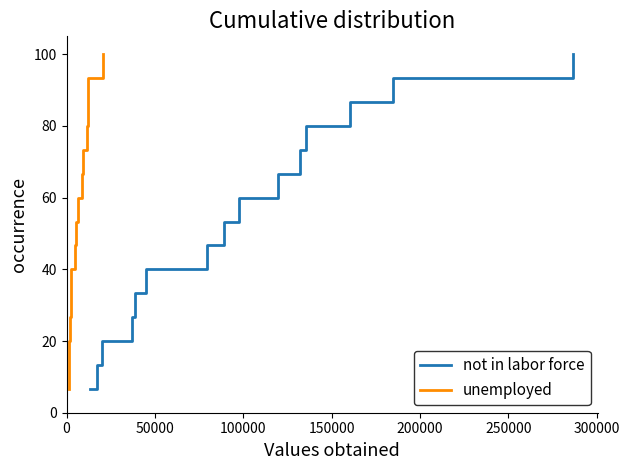

What is the maximum value for not in labor force?

100.0